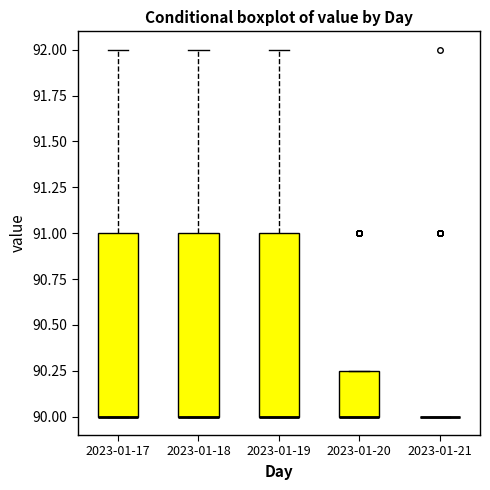

Where is the upper edge of the box for 2023-01-17 on the y-axis? The values are not printed on the chart, so give them approximately, as read against the axis.

91.00